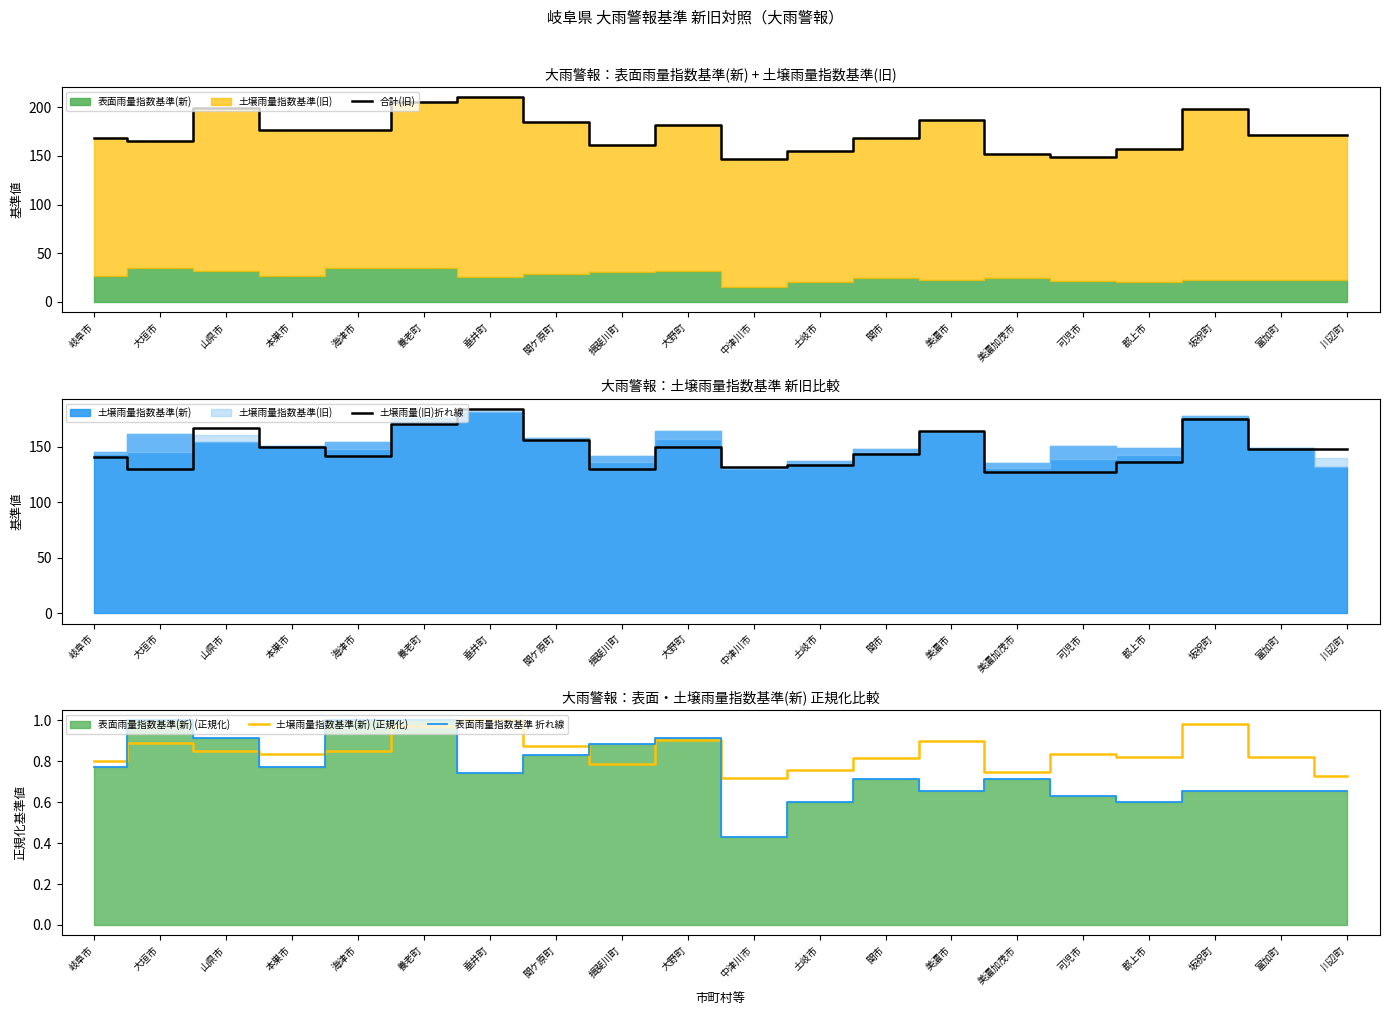

Between 坂祝町 and 揖斐川町, which is larger?

坂祝町